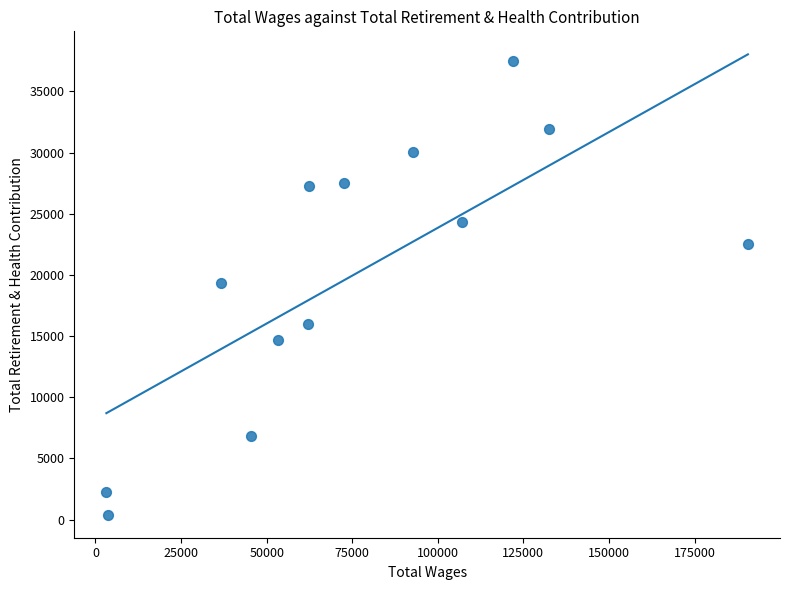

What is the range of X values (max minus min)?

187432